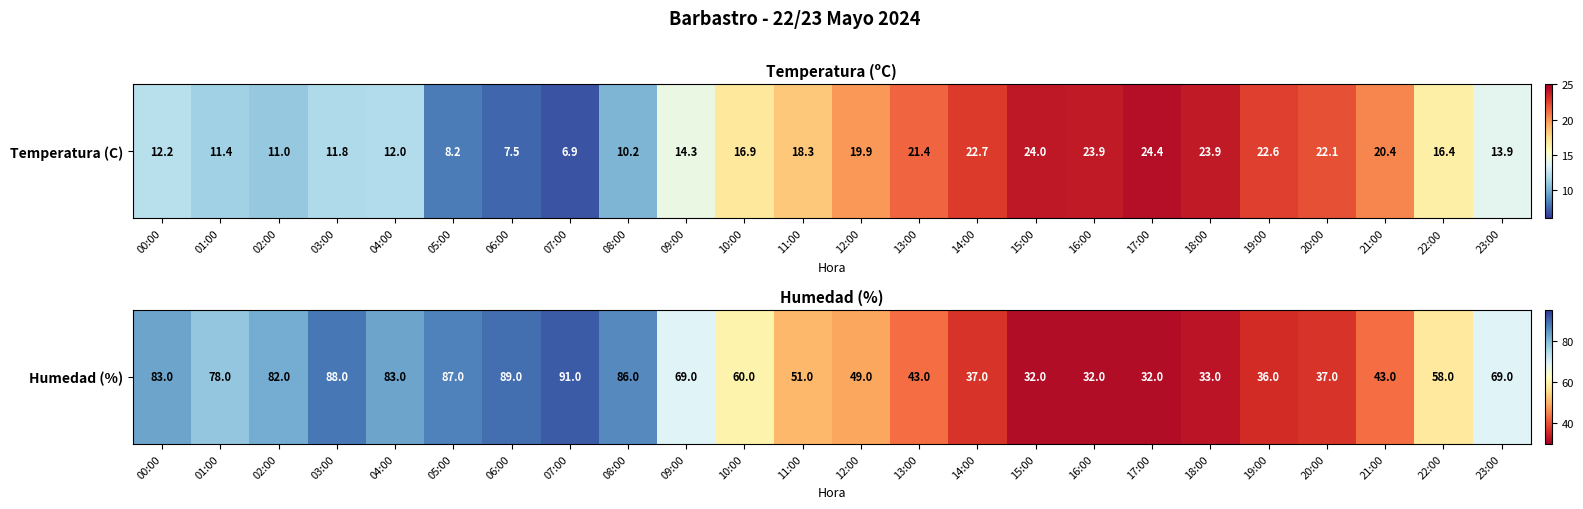

Approximately how many times larger is the value at 07:00 compared to 23:00?

1.3